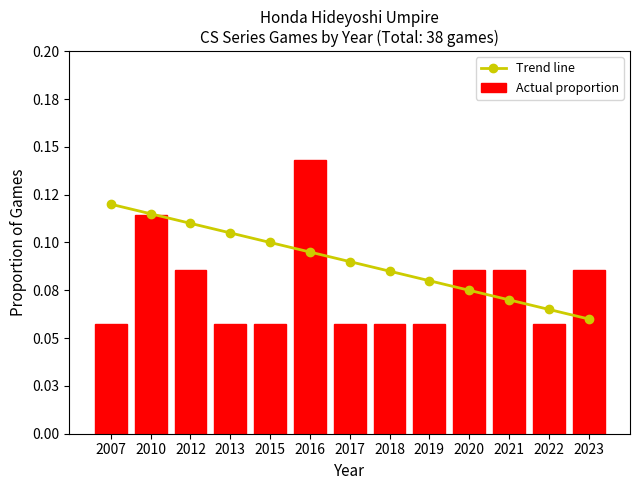

At how many categories does at least one series exceed 0?

13